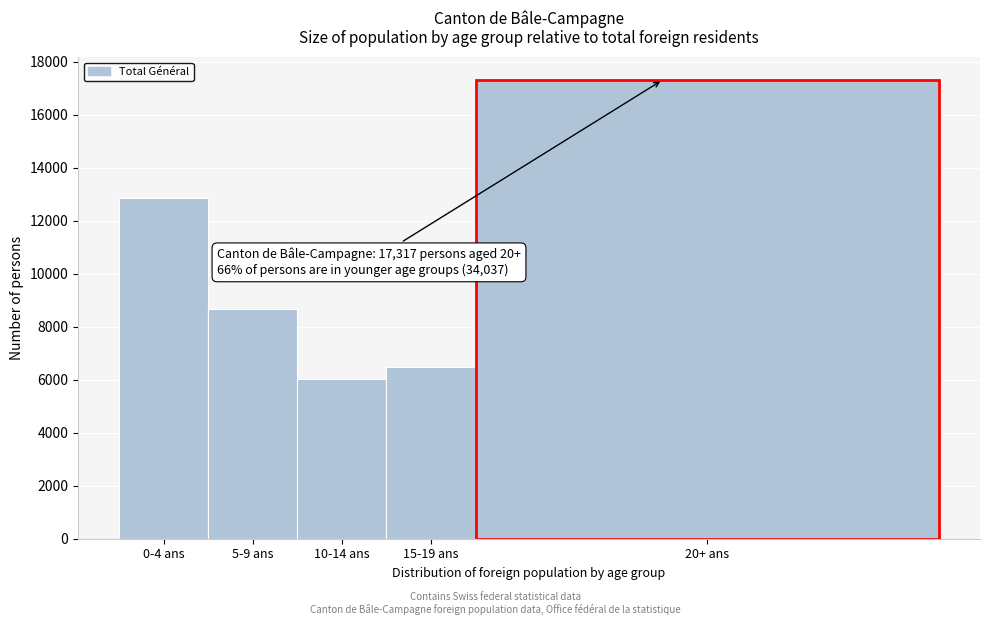

Reading right to left, transcribe all the data shown in this chart.

20+ ans=17317	15-19 ans=6499	10-14 ans=6019	5-9 ans=8654	0-4 ans=12865